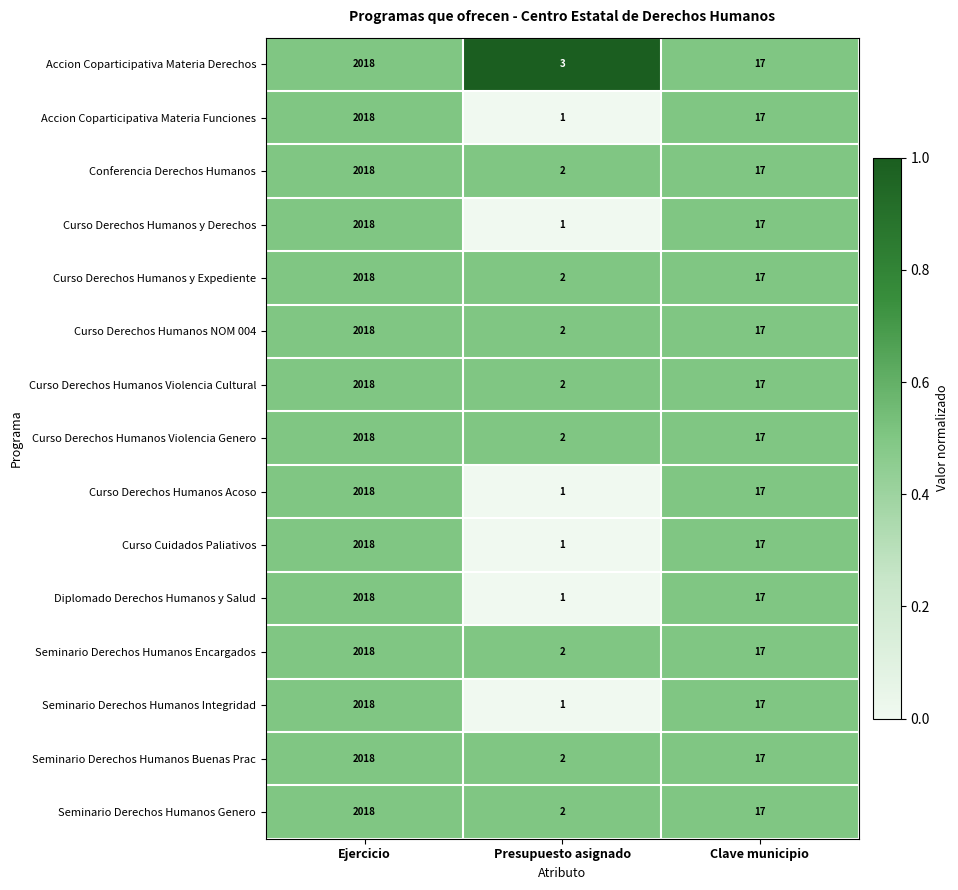

Which series has the largest total across all categories?

Accion Coparticipativa Materia Derechos